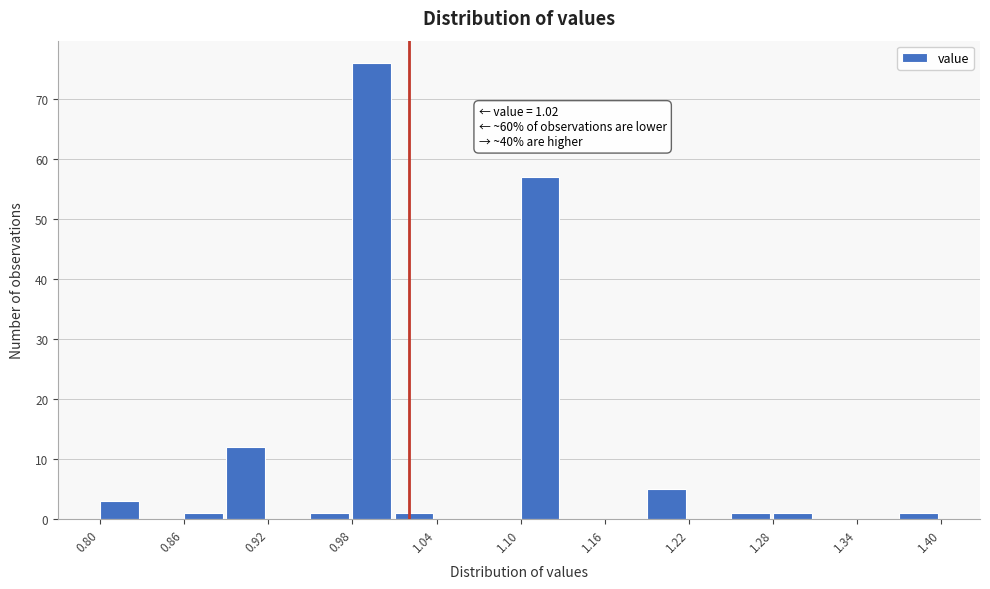

Around what value on the x-axis is the tallest bar? Give the approximate position of its centre, as read against the axis.

0.99